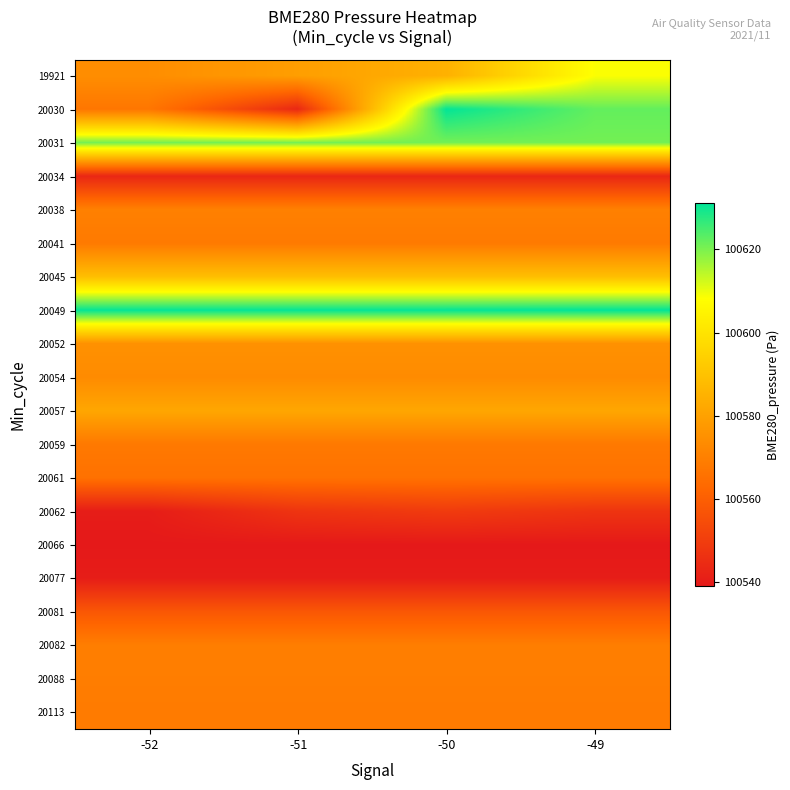

Reading left to right, transcribe all the data shown in this chart.

19921: -52=100574.2	-51=100579.1	-50=100584.8	-49=100608.4
20030: -52=100567.1	-51=100543.6	-50=100630.9	-49=100622.2
20031: -52=100620.8	-51=100620.8	-50=100620.8	-49=100620.8
20034: -52=100543.4	-51=100543.4	-50=100543.4	-49=100543.4
20038: -52=100570.1	-51=100570.1	-50=100570.1	-49=100570.1
20041: -52=100568.2	-51=100568.2	-50=100568.2	-49=100568.2
20045: -52=100588.8	-51=100588.8	-50=100588.8	-49=100588.8
20049: -52=100630.9	-51=100630.9	-50=100630.9	-49=100631.3
20052: -52=100575.2	-51=100575.2	-50=100575.2	-49=100575.2
20054: -52=100573.4	-51=100573.4	-50=100573.4	-49=100573.4
20057: -52=100581.7	-51=100581.7	-50=100581.7	-49=100581.7
20059: -52=100568.0	-51=100568.0	-50=100568.0	-49=100568.0
20061: -52=100565.6	-51=100565.6	-50=100565.6	-49=100565.6
20062: -52=100540.3	-51=100547.2	-50=100549.2	-49=100547.2
20066: -52=100539.0	-51=100539.0	-50=100539.0	-49=100539.0
20077: -52=100540.3	-51=100540.3	-50=100540.3	-49=100540.3
20081: -52=100557.7	-51=100557.7	-50=100557.7	-49=100557.7
20082: -52=100569.5	-51=100569.5	-50=100569.5	-49=100569.5
20088: -52=100569.3	-51=100569.3	-50=100569.3	-49=100569.3
20113: -52=100568.5	-51=100568.5	-50=100568.5	-49=100568.5